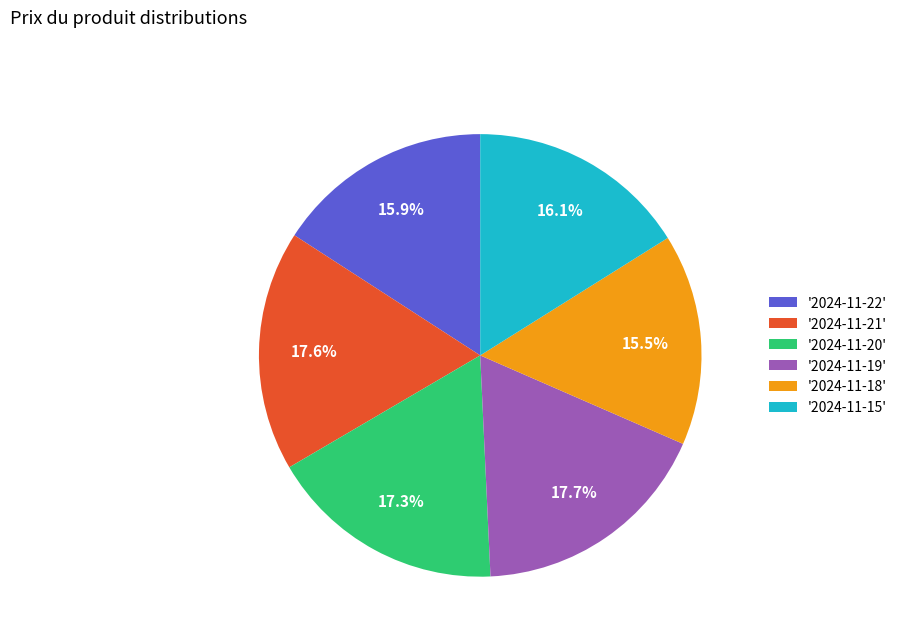

Between '2024-11-15' and '2024-11-18', which is larger?

'2024-11-15'